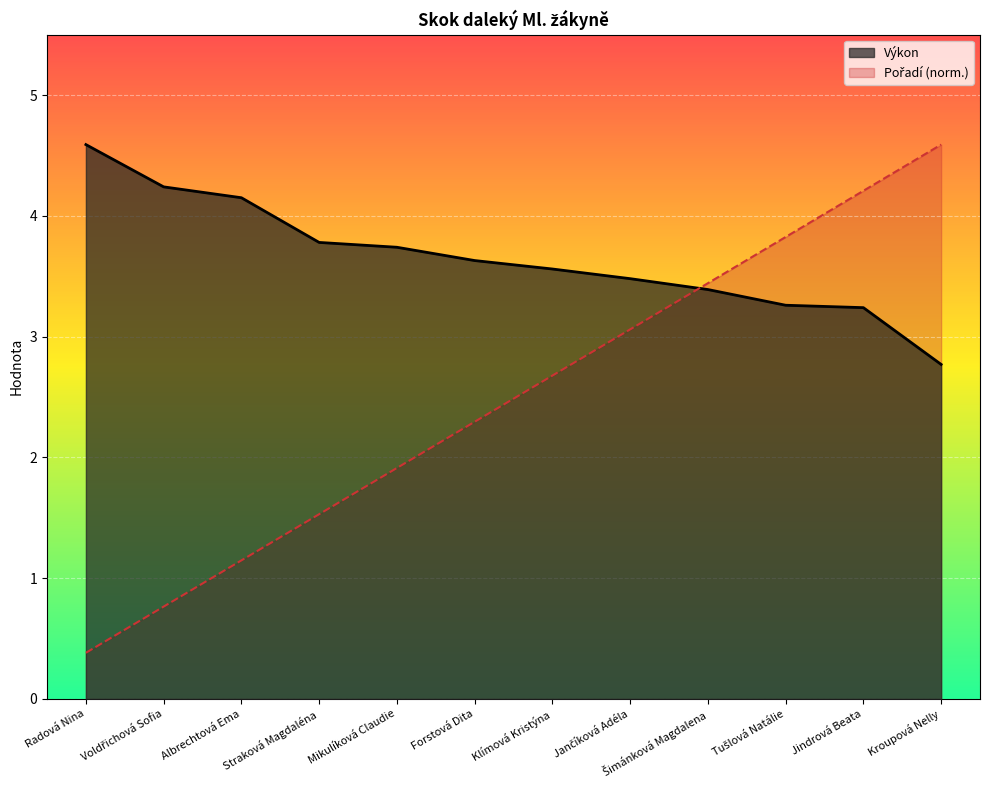

What is the minimum value for Výkon?

2.8